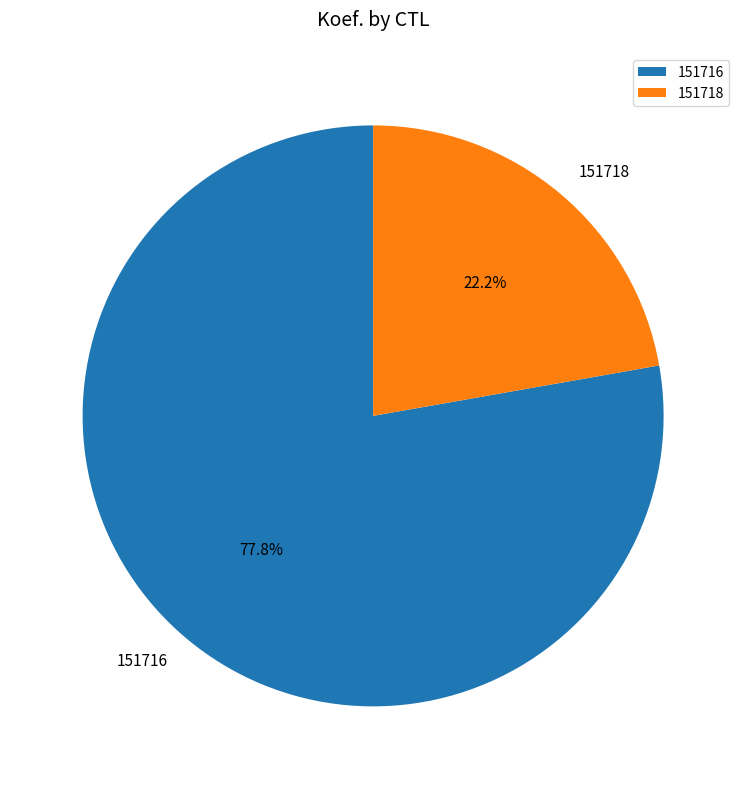

What is the smallest slice in the pie chart?

151718